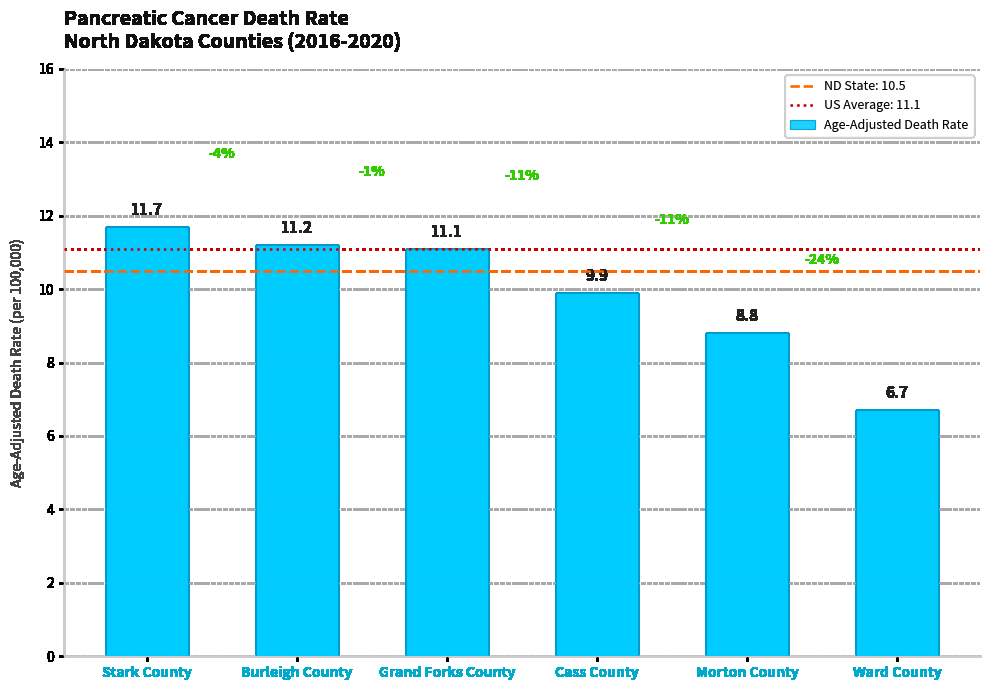

Between Morton County and Grand Forks County, which is larger?

Grand Forks County